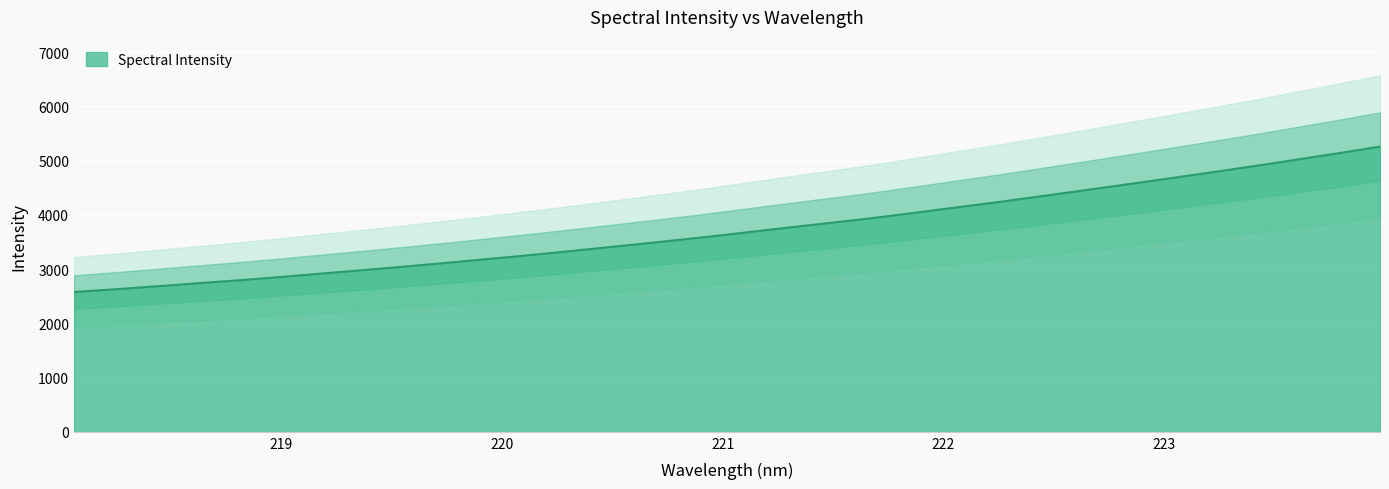

Approximately how many times larger is the value at 219.0156 compared to 218.2508?

1.1